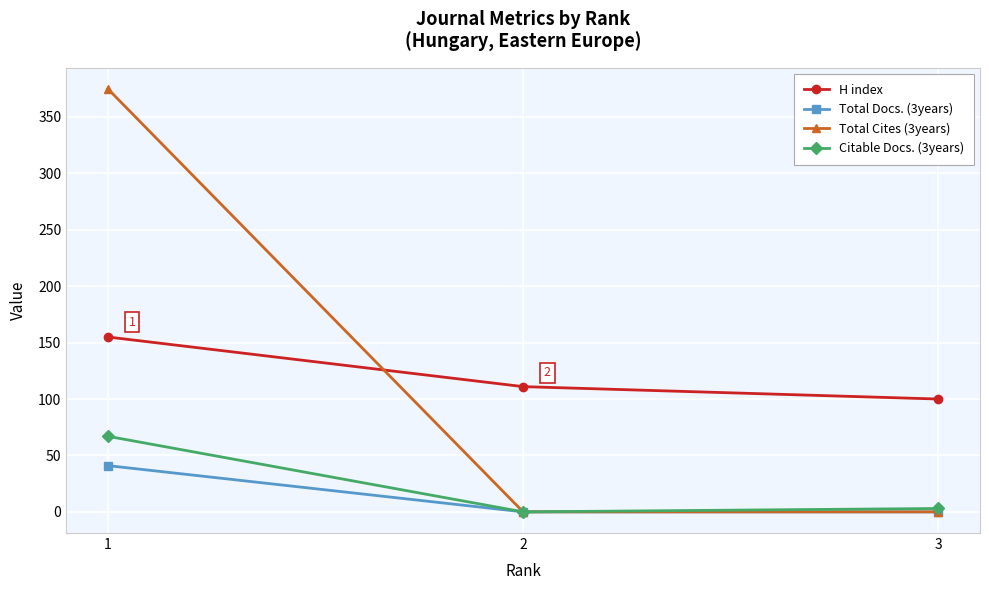

List the series in order of their peak value, lowest first.

Total Docs. (3years), Citable Docs. (3years), H index, Total Cites (3years)